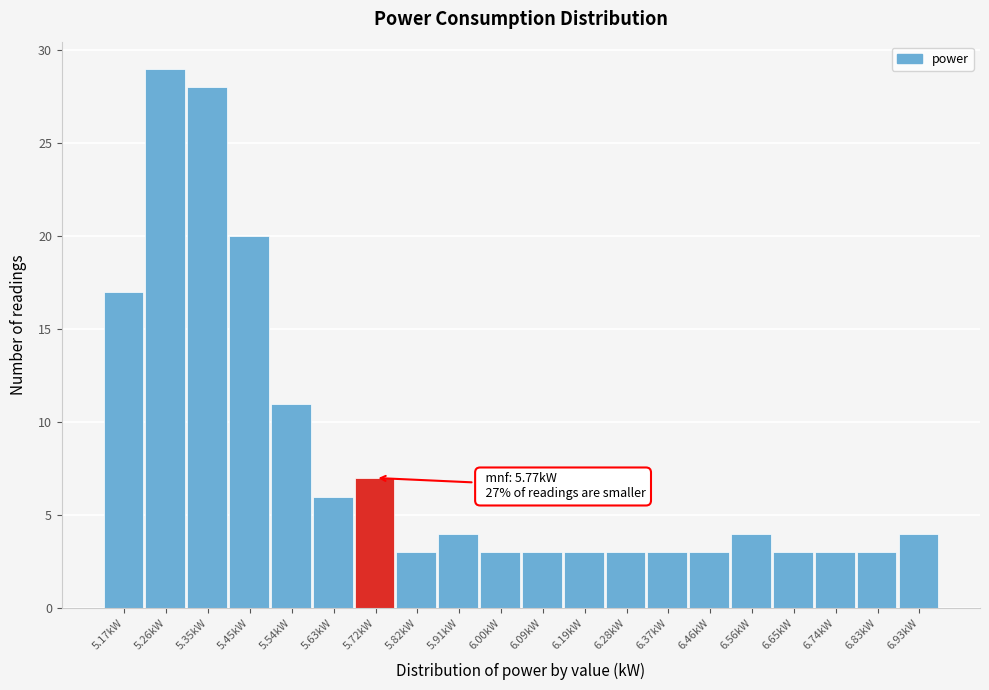

Reading left to right, what are all the values shown in this chart?

5.17kW=17	5.26kW=29	5.35kW=28	5.45kW=20	5.54kW=11	5.63kW=6	5.72kW=7	5.82kW=3	5.91kW=4	6.00kW=3	6.09kW=3	6.19kW=3	6.28kW=3	6.37kW=3	6.46kW=3	6.56kW=4	6.65kW=3	6.74kW=3	6.83kW=3	6.93kW=4